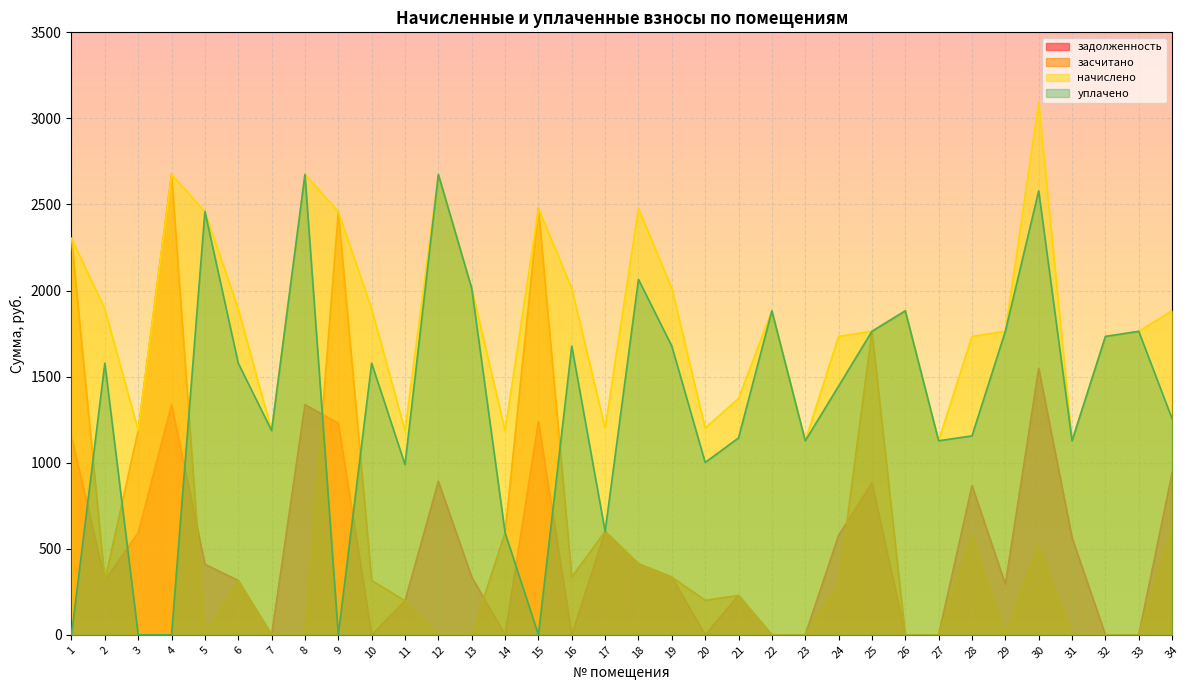

What are all the series names shown in the legend?

задолженность, засчитано, начислено, уплачено